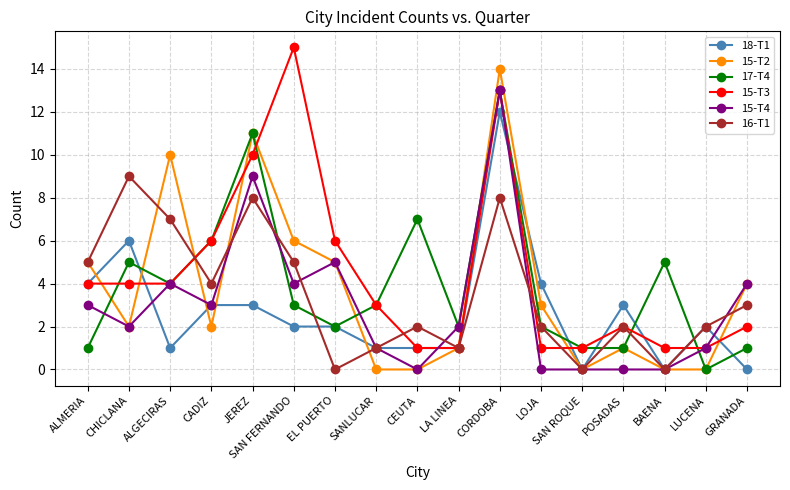

How many positive values does the 17-T4 series have?

16